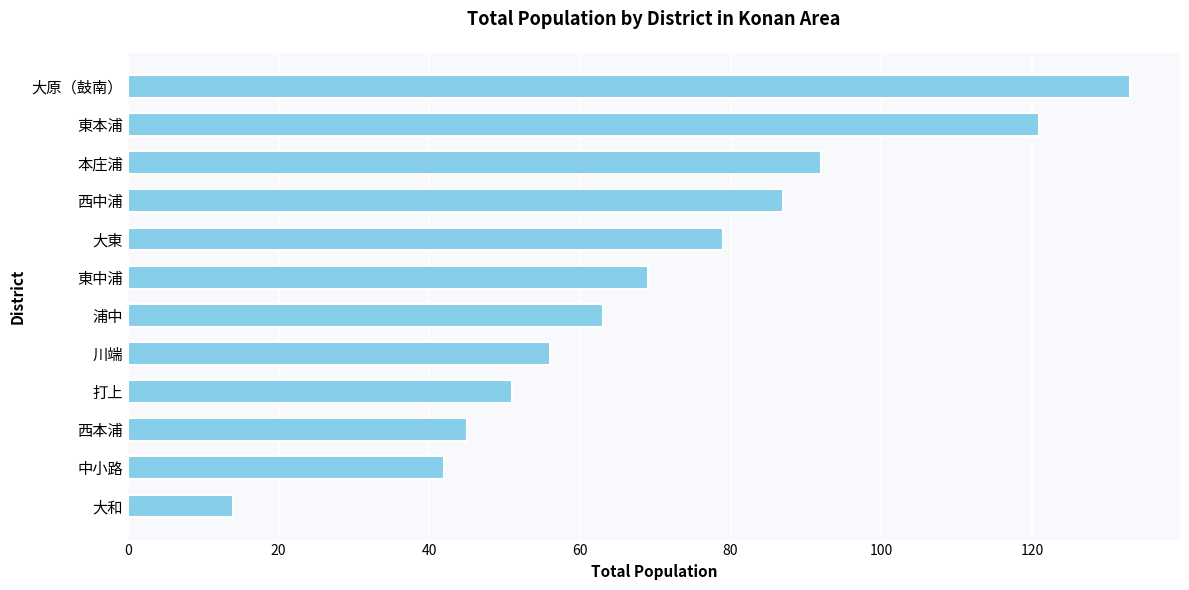

What is the difference between the second highest and minimum values?

107